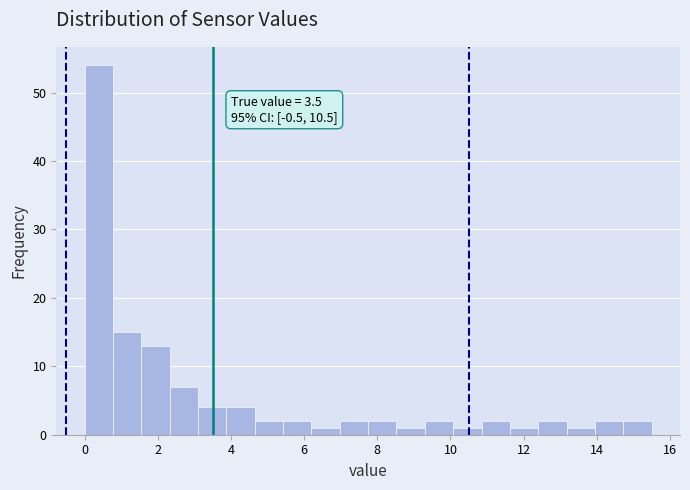

Around what value on the x-axis is the tallest bar? Give the approximate position of its centre, as read against the axis.

0.4